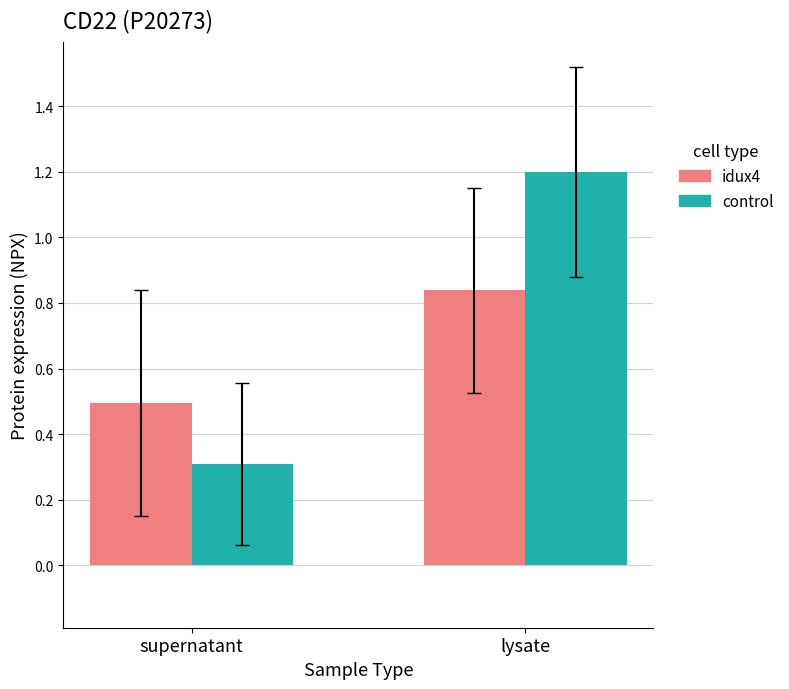

Which category has the highest value in the control series?

lysate